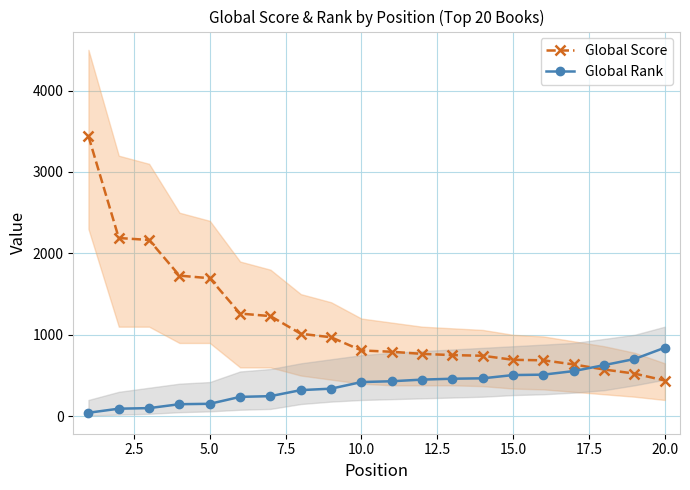

How many times do Global Rank and Global Score cross each other?

1